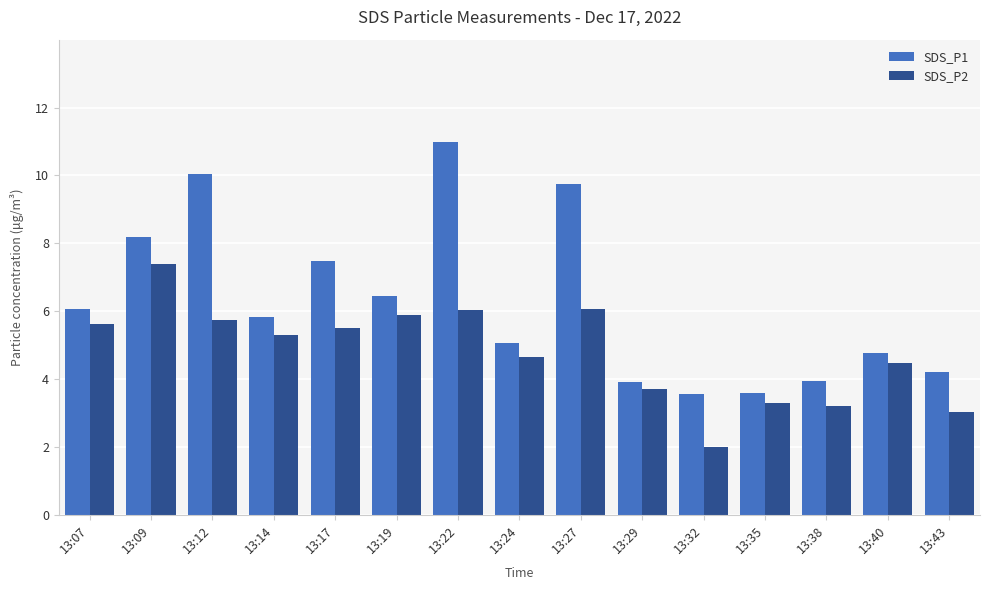

Between 13:07 and 13:14, which series saw the biggest shift?

SDS_P2